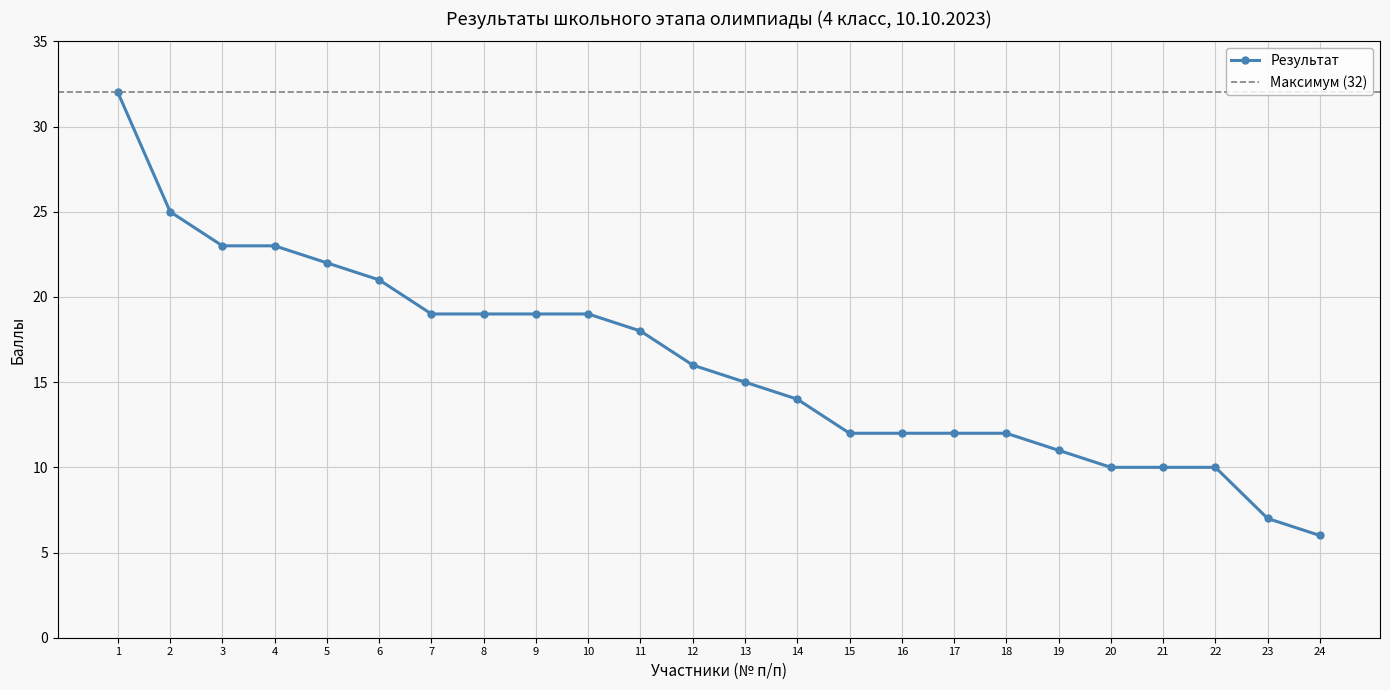

How many distinct data groups are displayed?

1